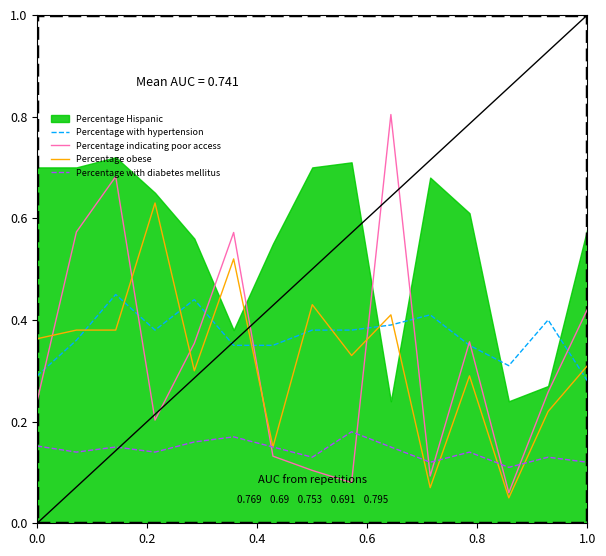

True or false: Percentage with hypertension and Percentage with diabetes mellitus cross at least once.

False